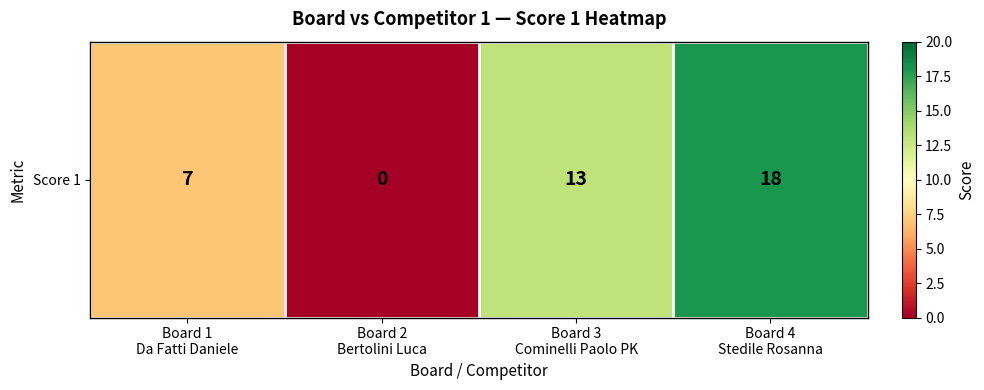

What is the sum of the values at Board 4
Stedile Rosanna and Board 1
Da Fatti Daniele?

25